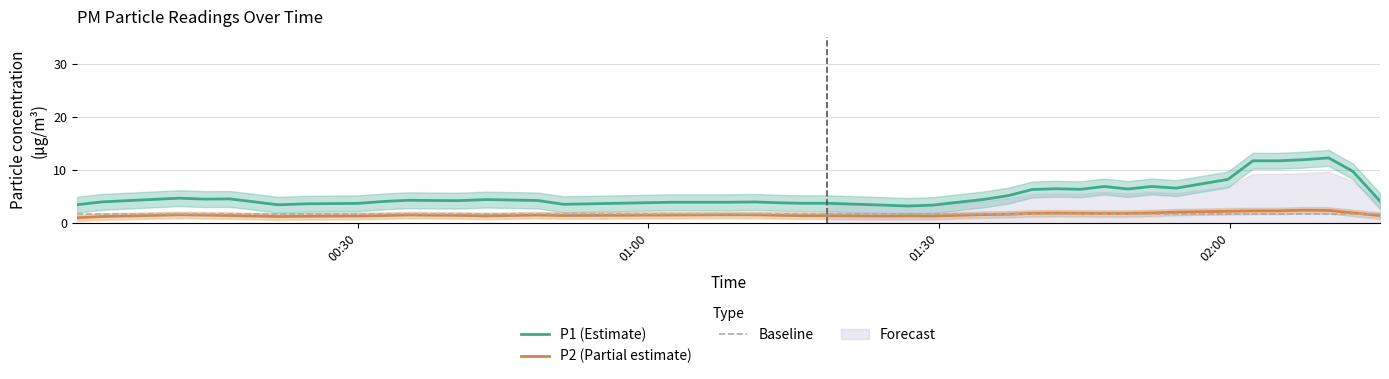

True or false: P1 (Estimate) and Baseline intersect in this chart.

False